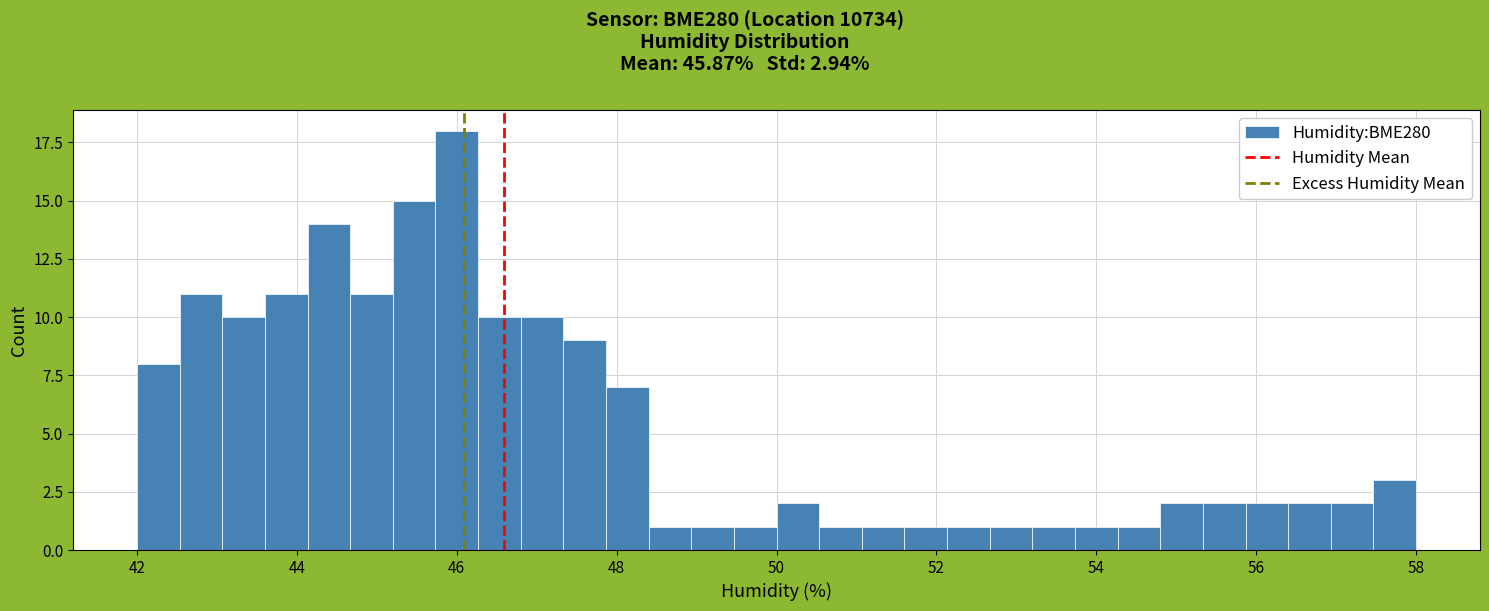

Read against the x-axis, roughly where is the centre of the tallest bar?

46.0